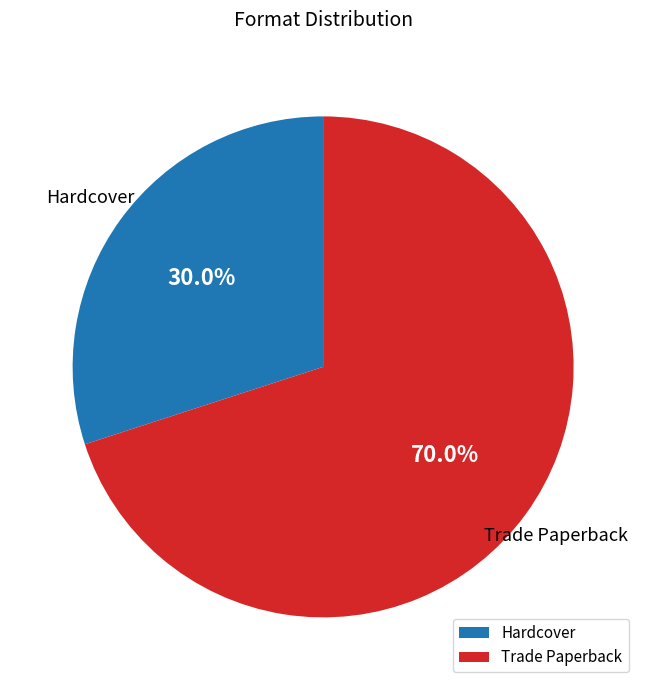

True or false: Hardcover accounts for 21% of the total.

False